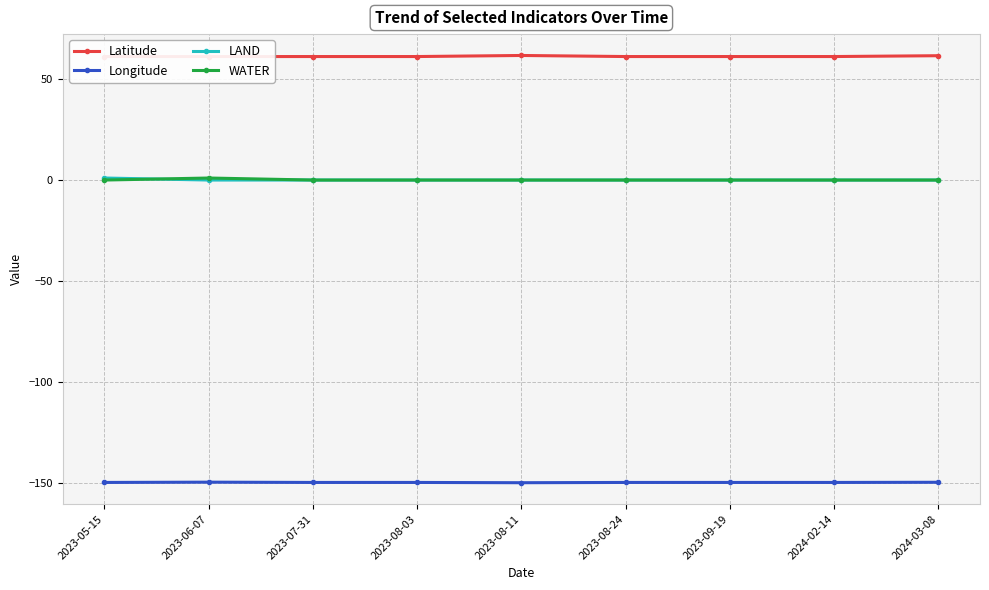

What position from the right is 2023-08-11?

5